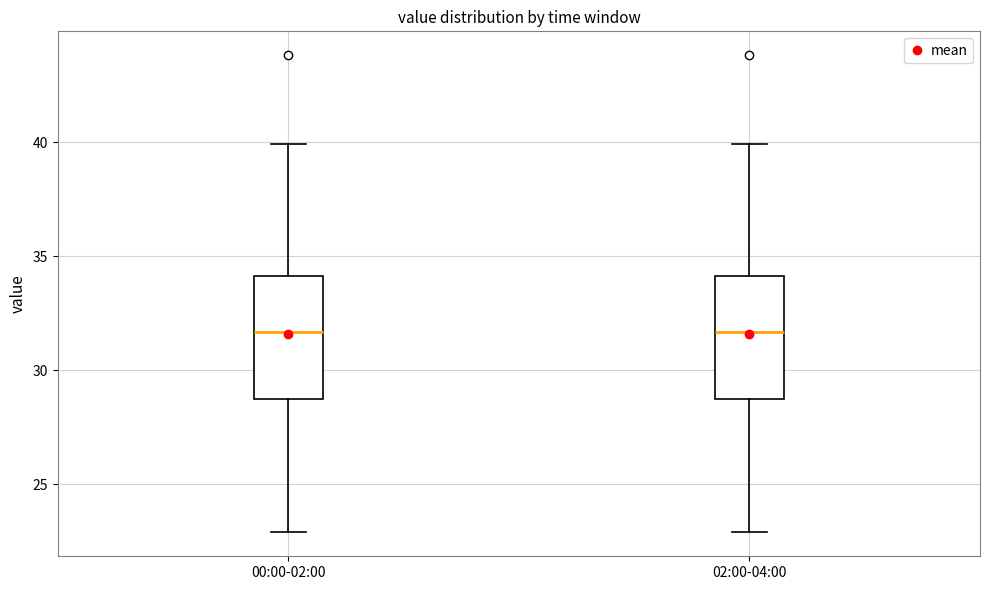

Reading left to right, transcribe this box plot: for each box, give where its median line is, the range the box spans, and where its two whiskers end, as read against the y-axis. The values are not printed on the chart, so give them approximately, as read against the axis.

00:00-02:00: median 31.5, box 29.0 to 34.0, whiskers 23.0 to 40.0
02:00-04:00: median 31.5, box 29.0 to 34.0, whiskers 23.0 to 40.0